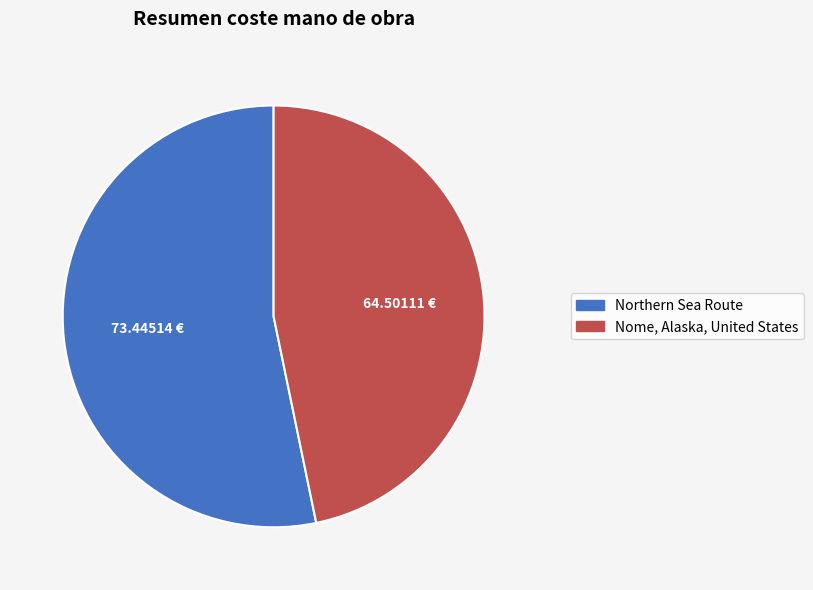

Which slice represents more than half of the pie?

Northern Sea Route